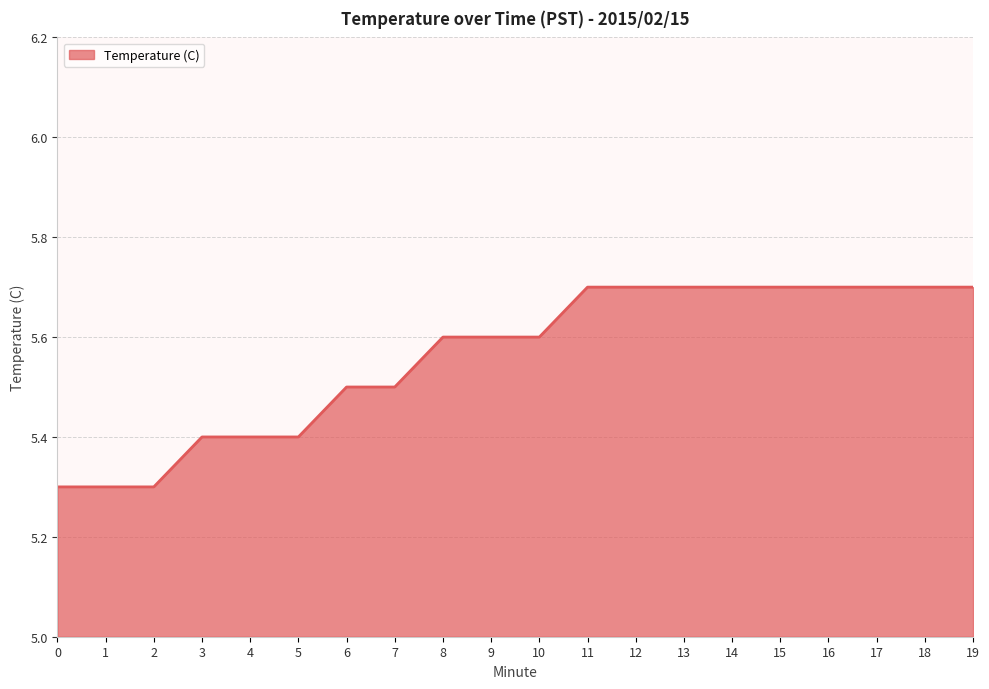

Is it true that the value at 11 is 8.6?

False